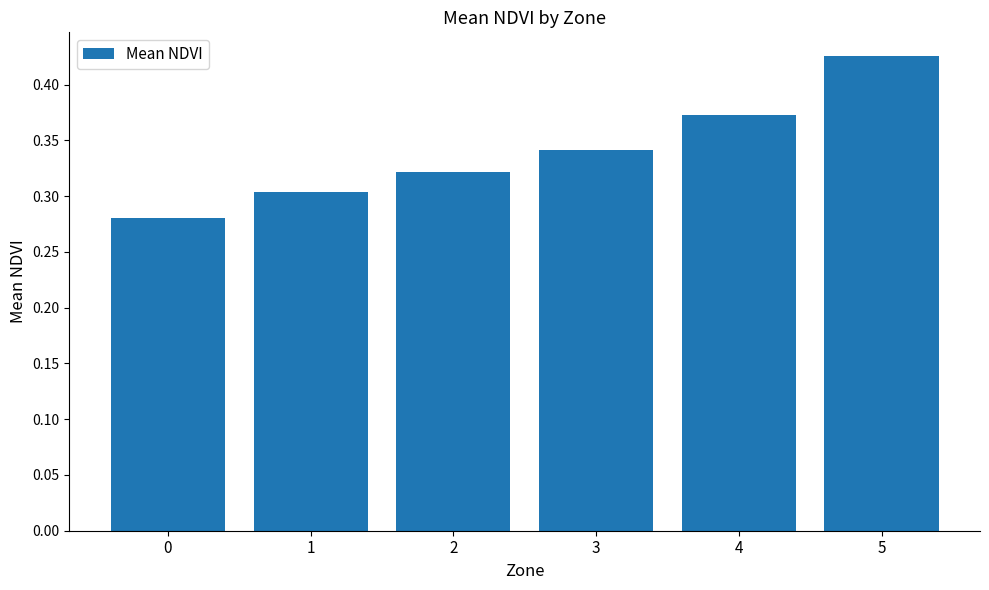

Is it true that the value at 2 is 0.2?

False